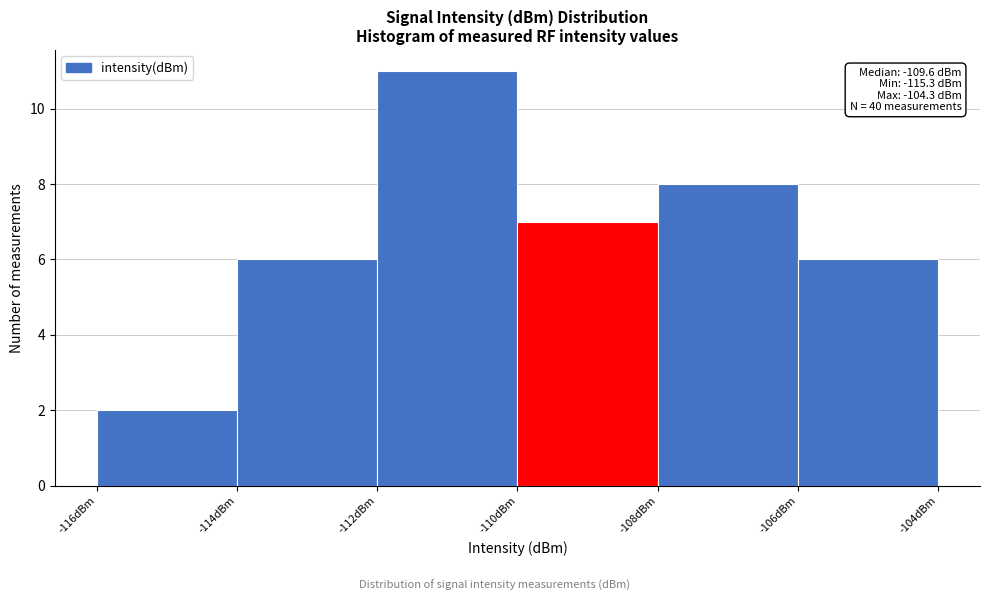

Over which range of the x-axis is the bar tallest?

-112 to -110